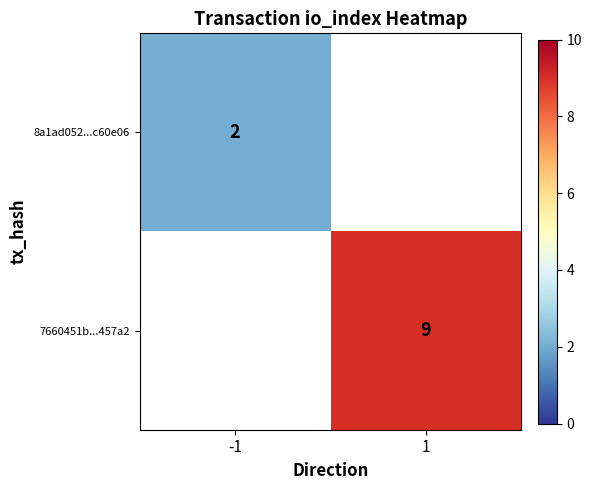

The 7660451b...457a2 series shows 9 at 1. True or false?

True